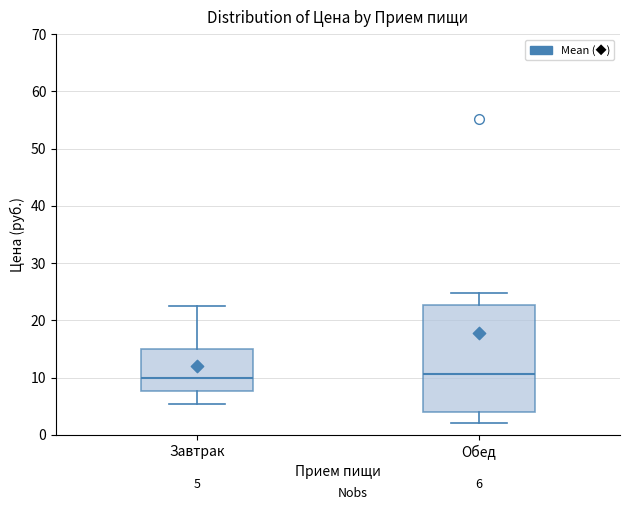

Which box is the tallest, from its lower edge to its upper edge?

Обед